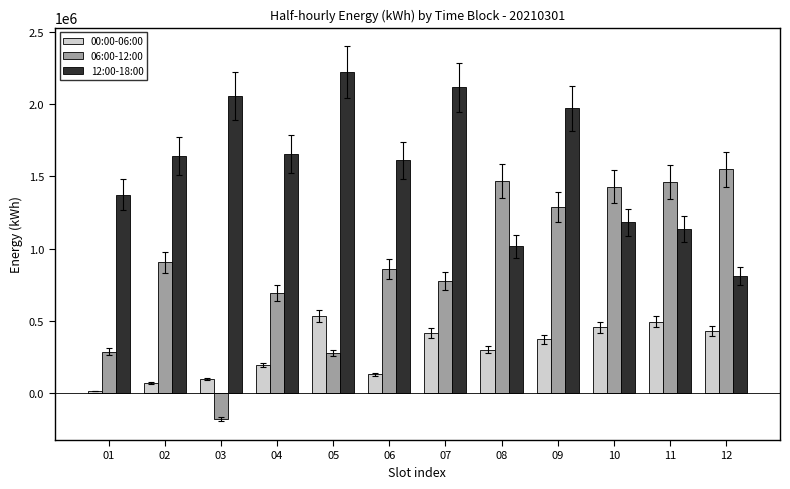

Does the chart contain stacked bars?

No